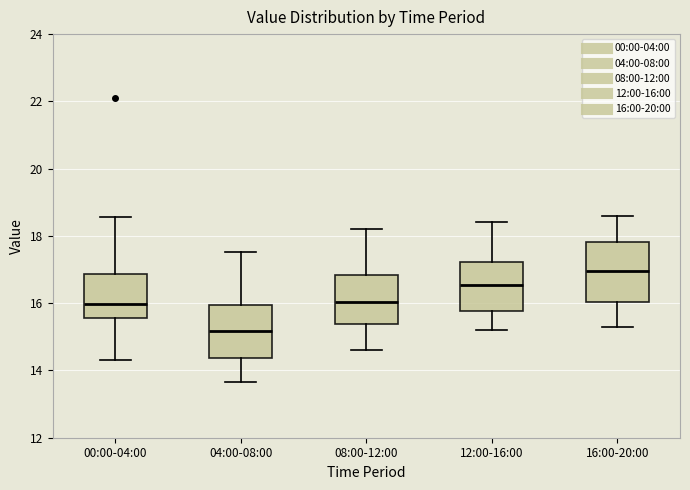

Which box's median line is the lowest?

04:00-08:00